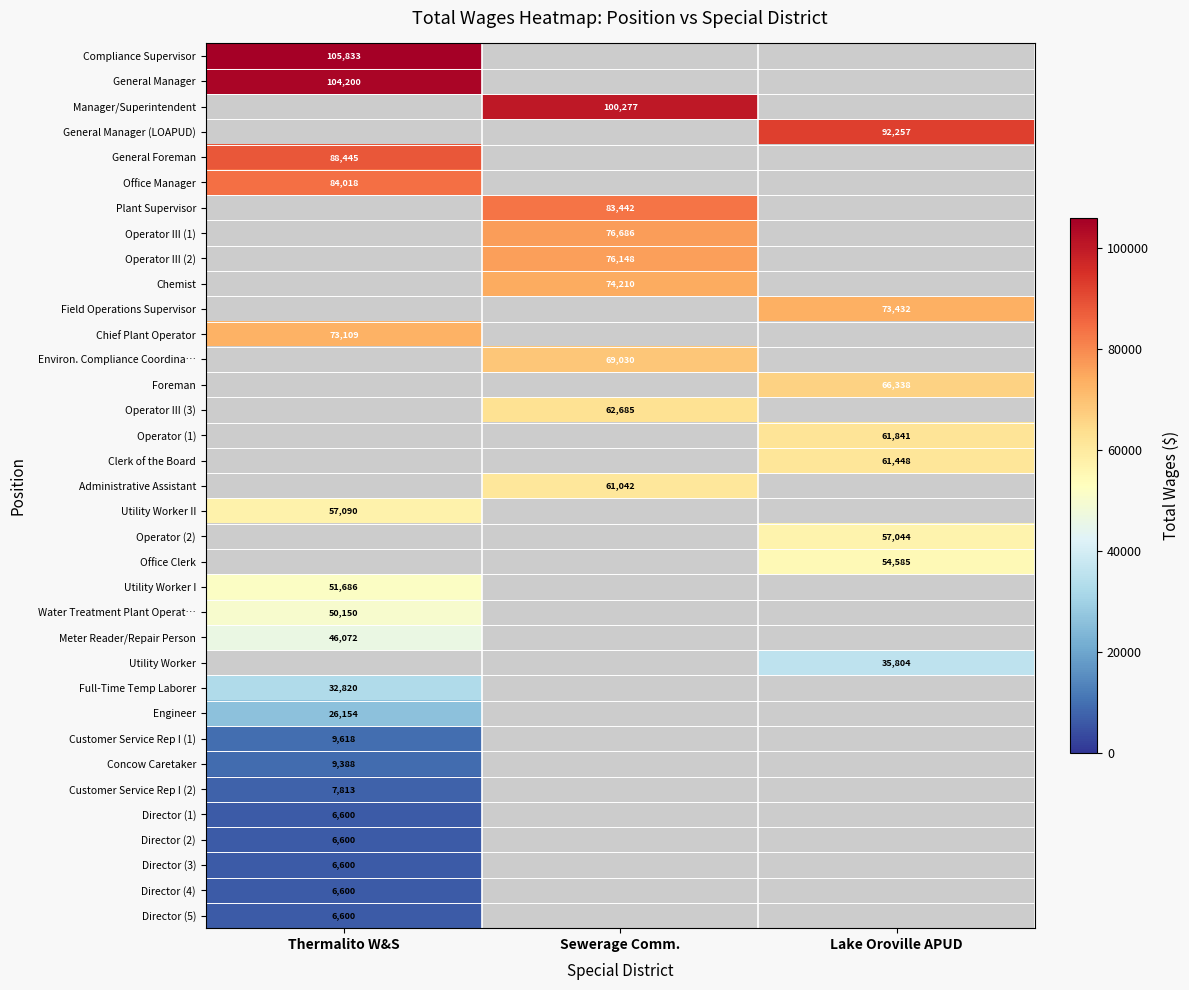

The Customer Service Rep I (1) series shows 9618 at Thermalito W&S. True or false?

True